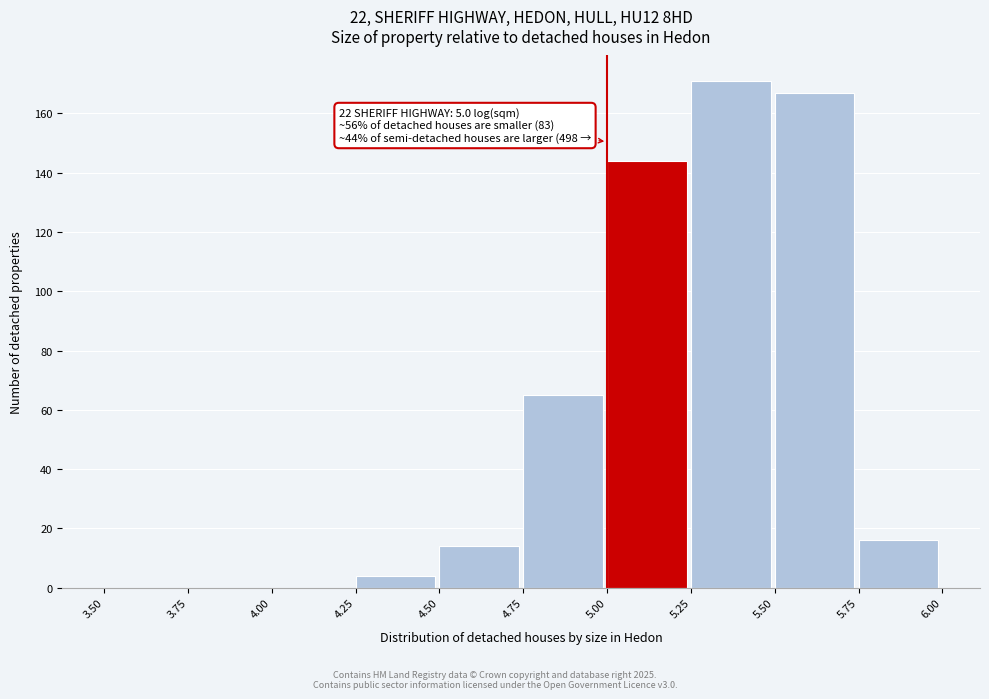

Over which range of the x-axis is the bar tallest?

5.25 to 5.50